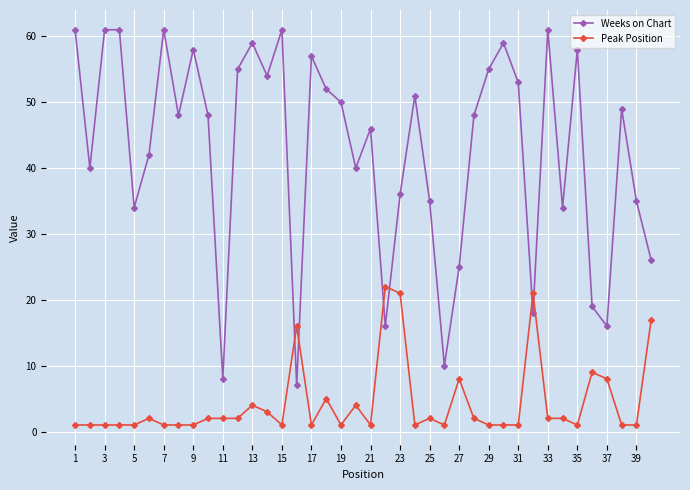

What are all the series names shown in the legend?

Weeks on Chart, Peak Position